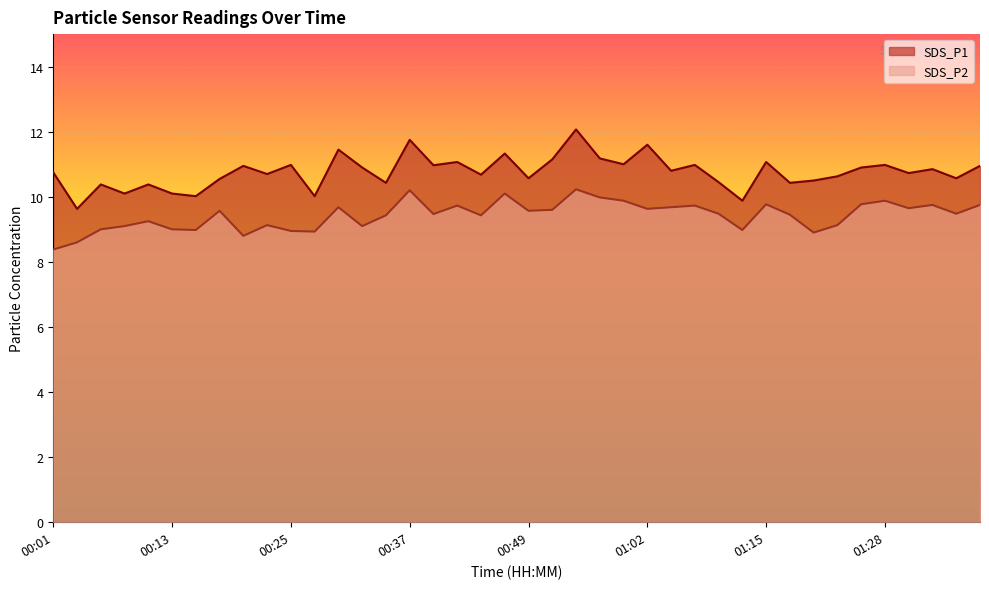

At which category does the chart reach its peak across all series?

00:54